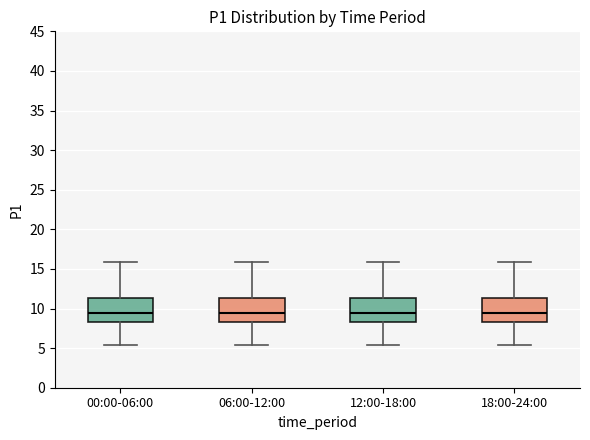

Where does the lower whisker of the box for 06:00-12:00 end on the y-axis? The values are not printed on the chart, so give them approximately, as read against the axis.

5.5